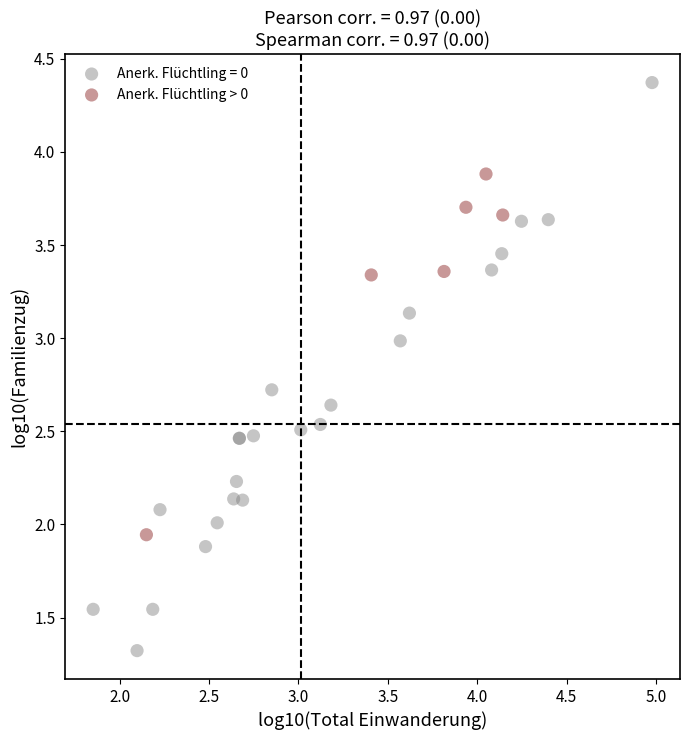

Which series reaches the maximum Y coordinate?

Anerk. Flüchtling = 0